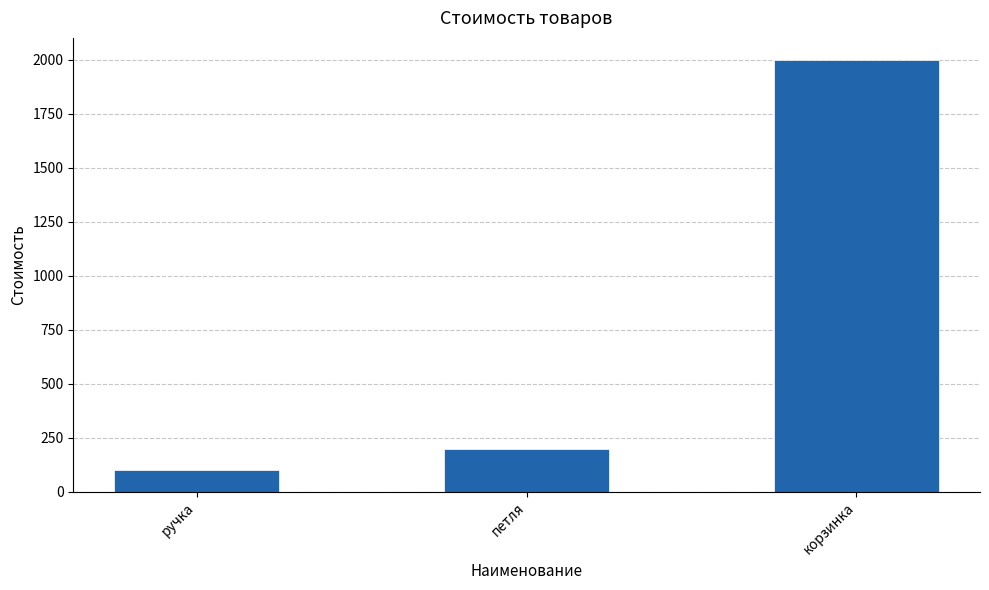

What is the minimum value shown in the chart?

100